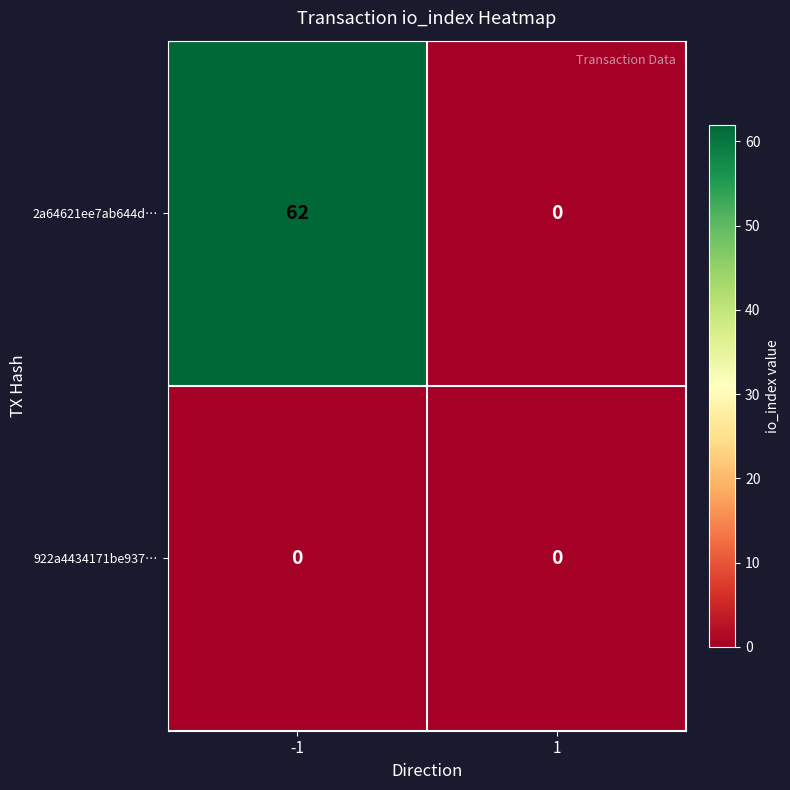

Rank the categories by 2a64621ee7ab644d… value from highest to lowest.

-1, 1